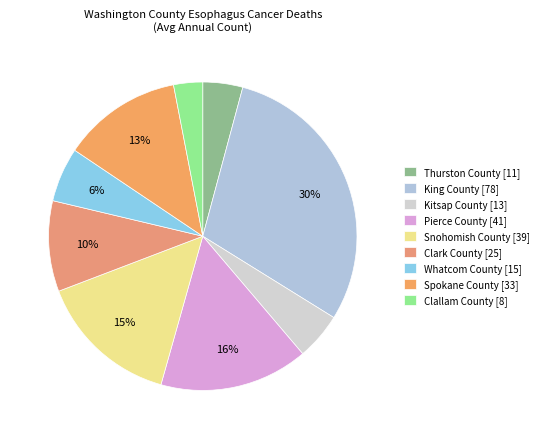

To the nearest percent, what is the average slice percentage?

11%